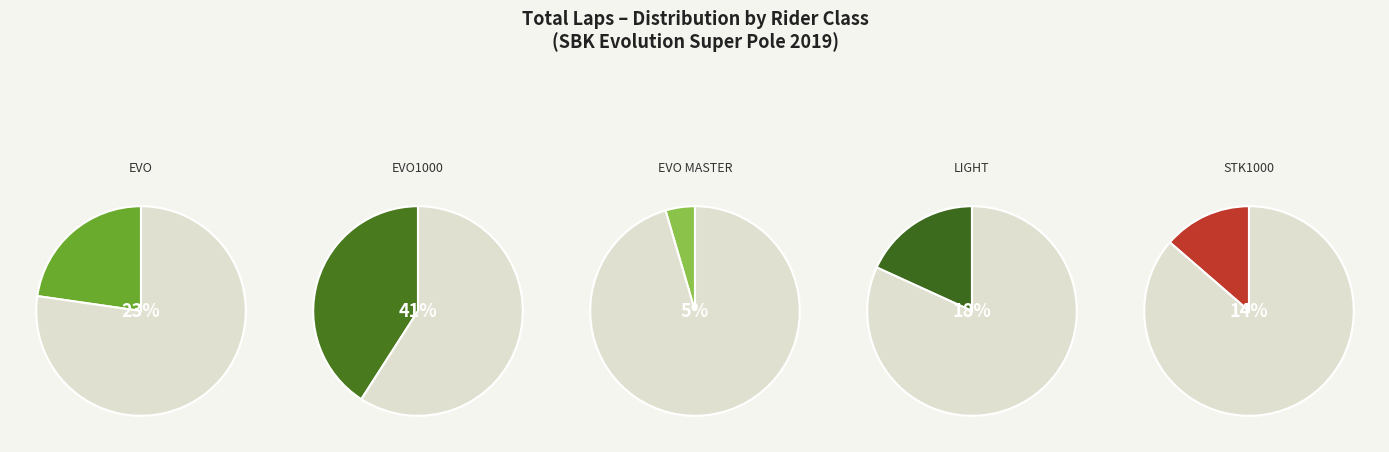

Count the number of slices in the pie.

10